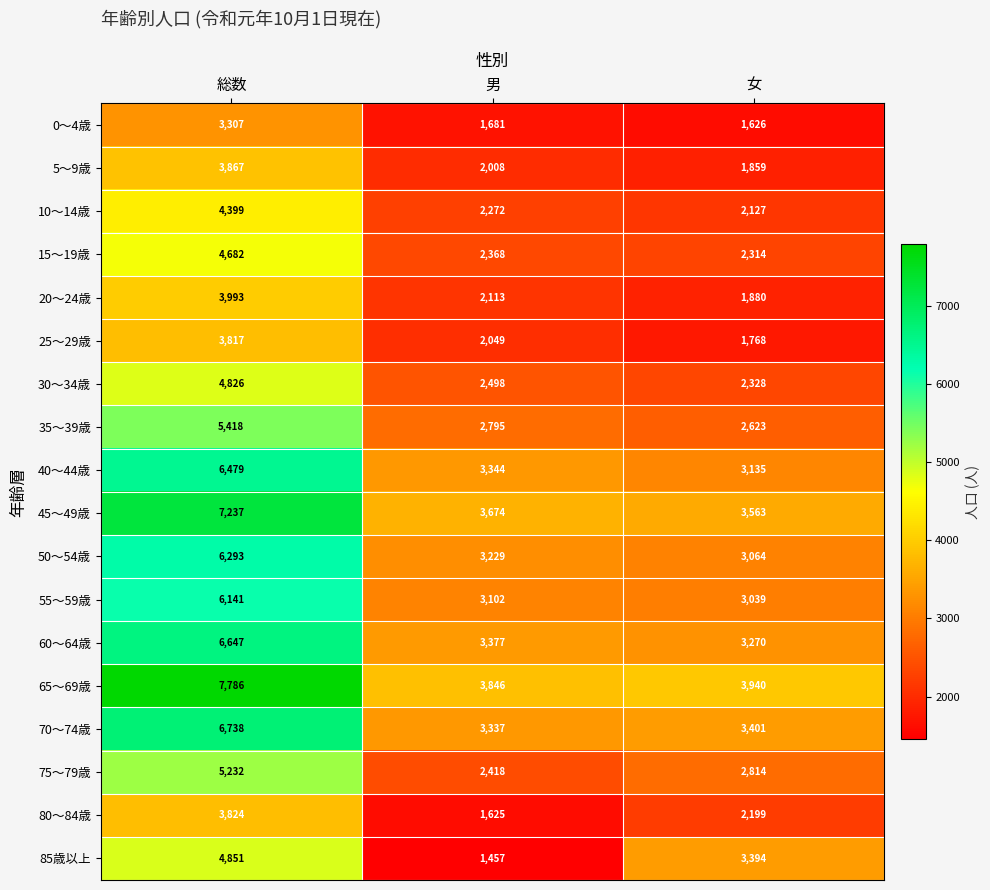

At which category is the sum across all series the highest?

総数